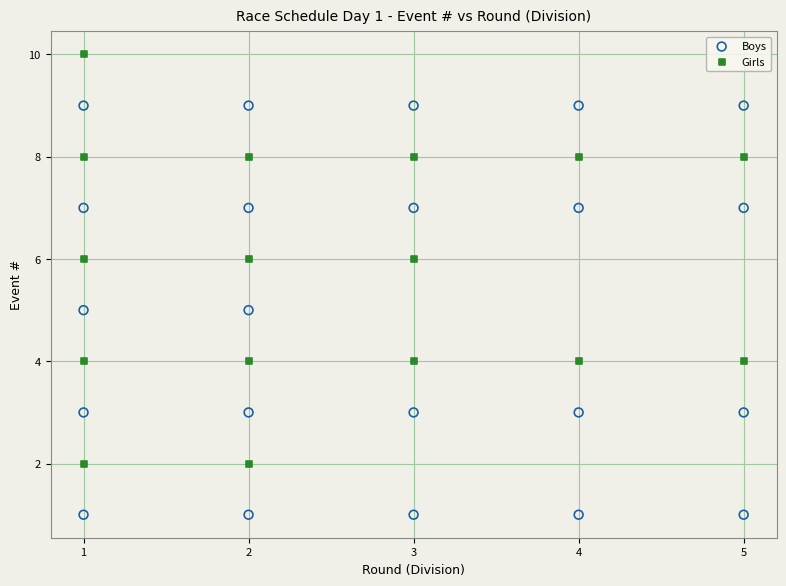

Which series reaches the minimum Y coordinate?

Boys